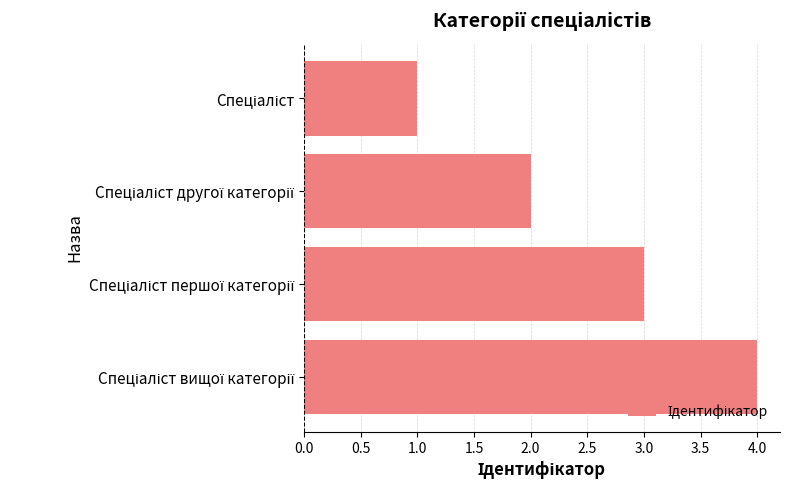

What is the greatest value displayed?

4